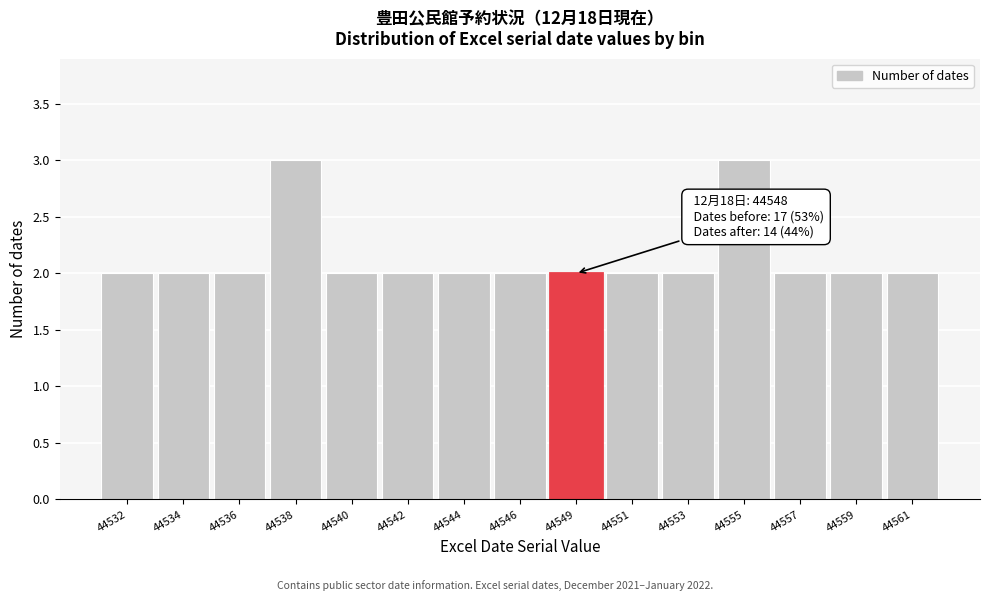

Reading right to left, extract all data points from this chart.

2	2	2	3	2	2	2	2	2	2	2	3	2	2	2